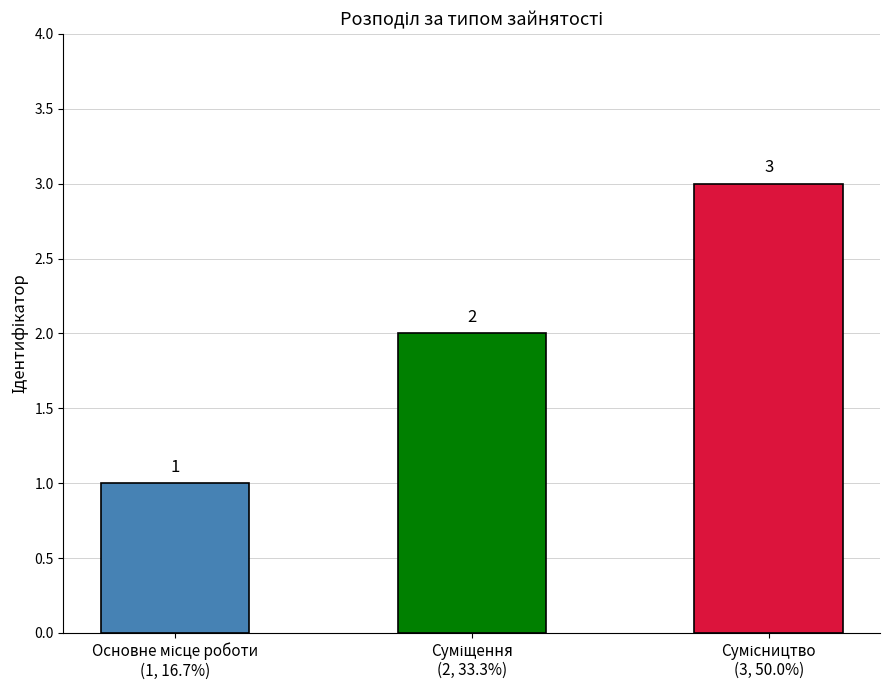

How many values are between 1 and 3?

3